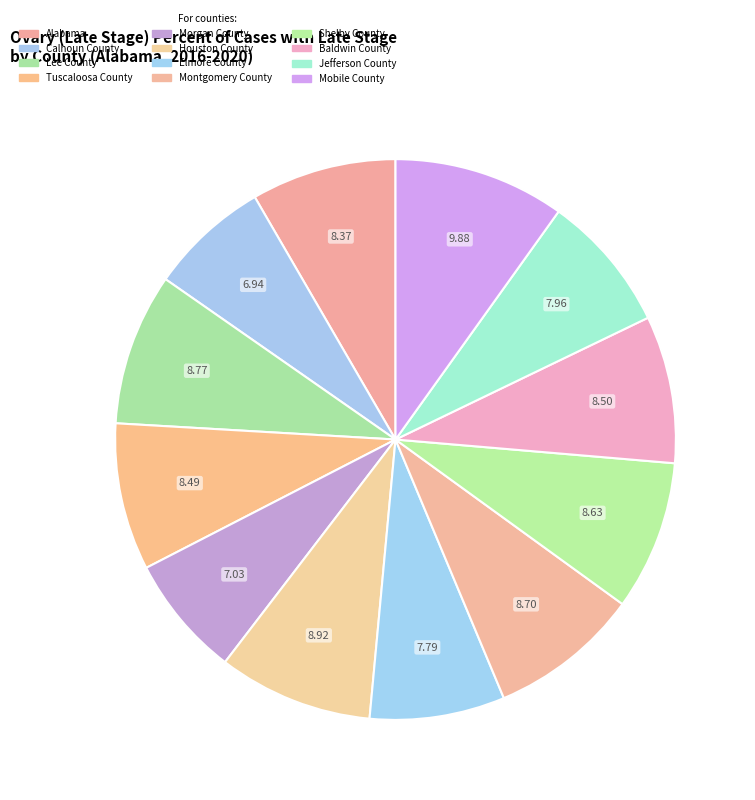

Count the number of slices in the pie.

12